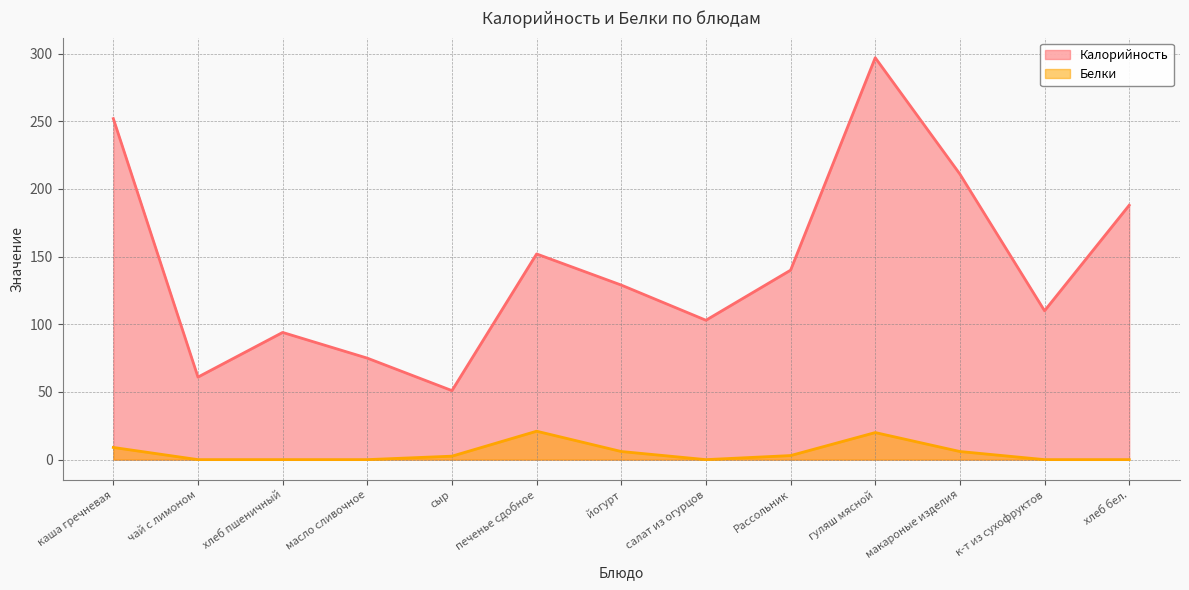

What is the value of the Калорийность point at the 9th from the left?

140.0